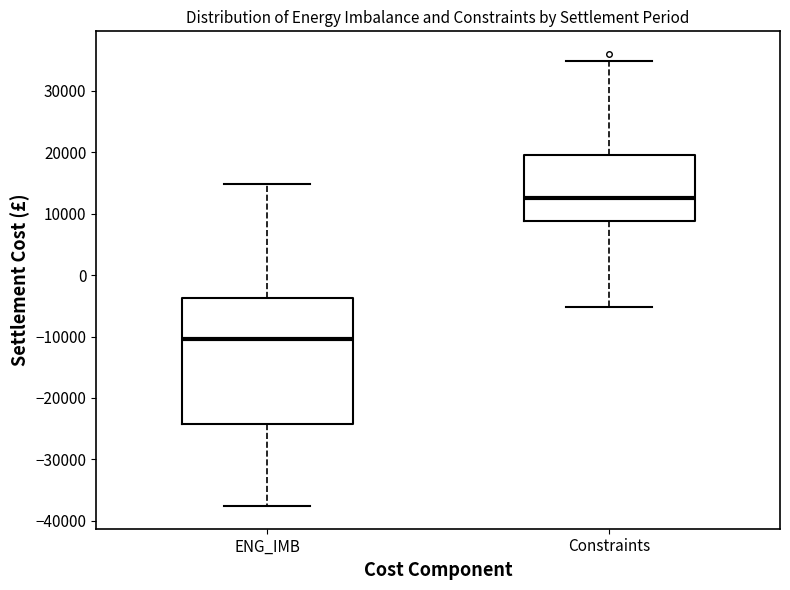

Where is the upper edge of the box for Constraints on the y-axis? The values are not printed on the chart, so give them approximately, as read against the axis.

20000